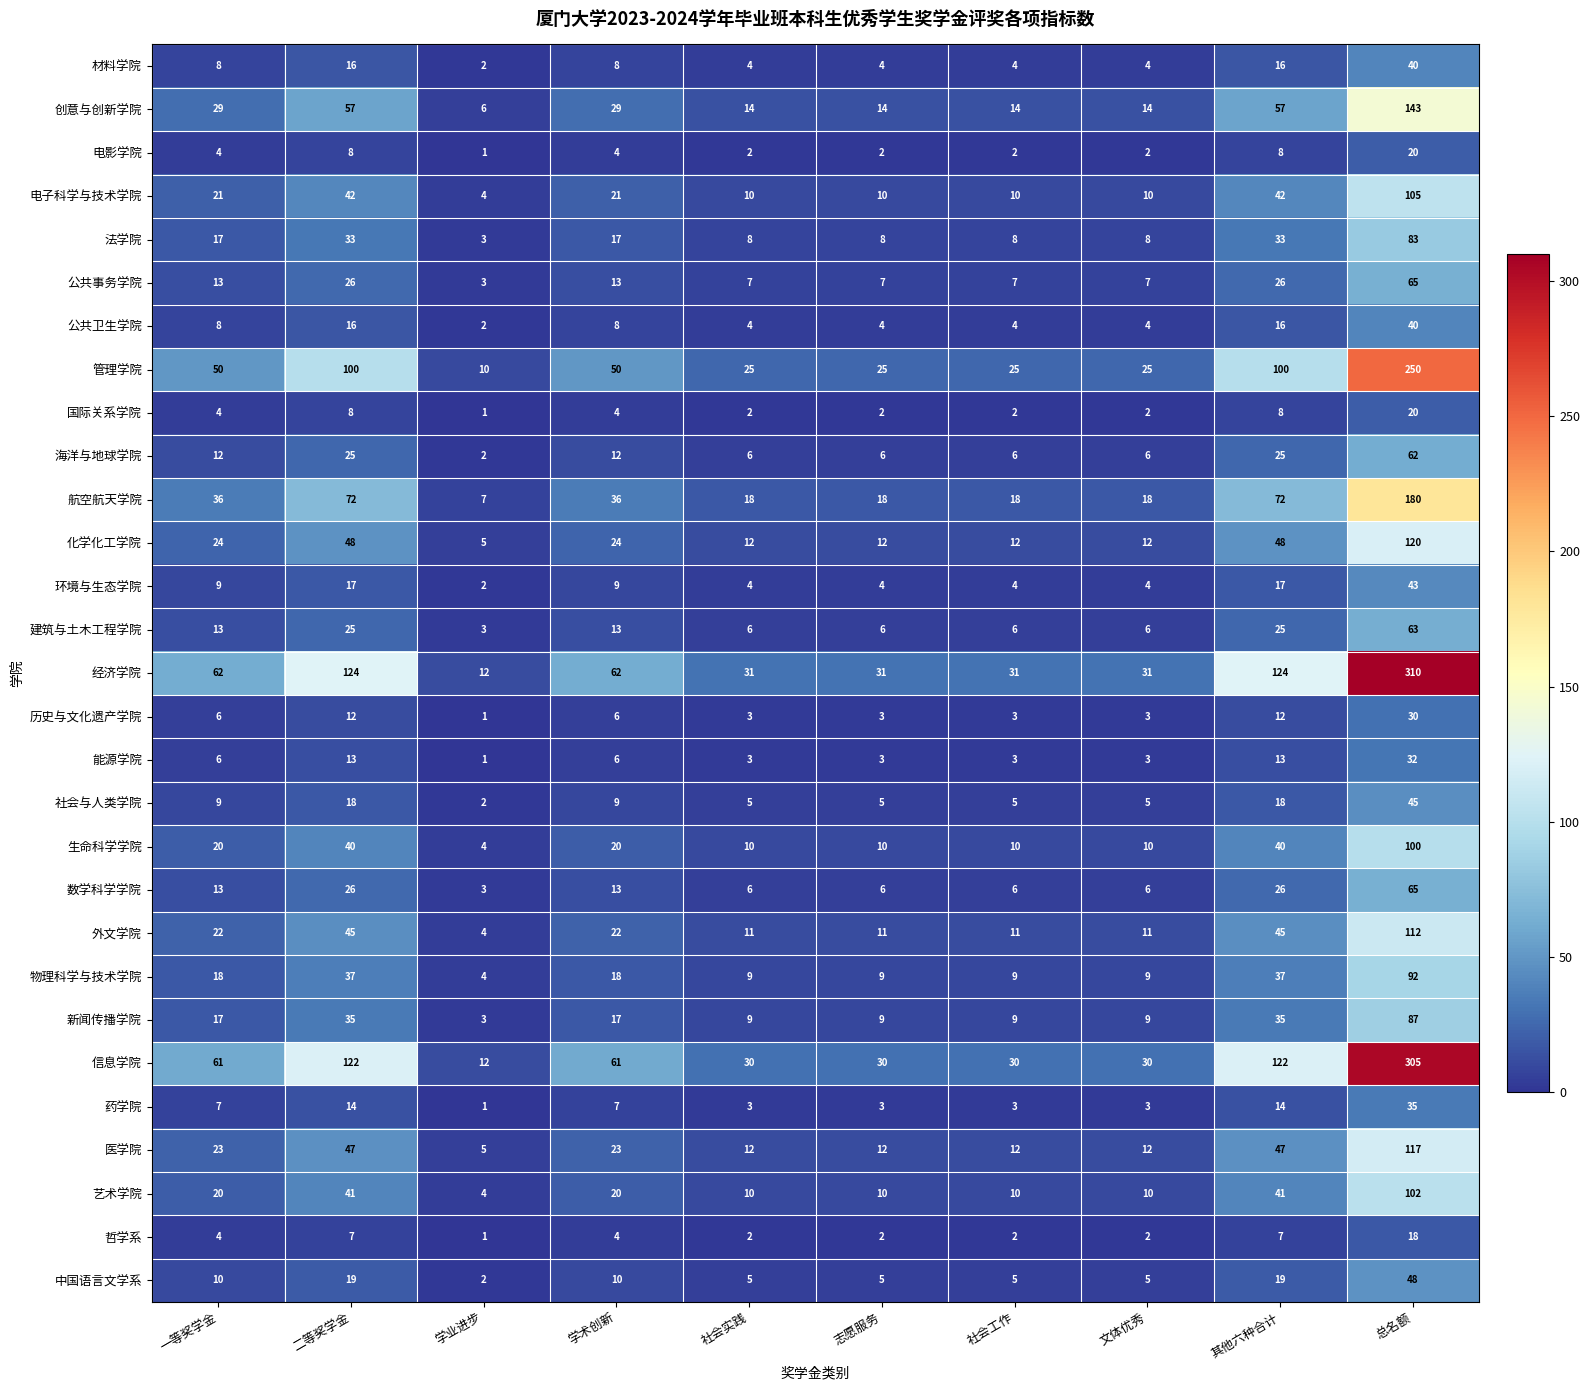

Count the number of data series in this chart.

29